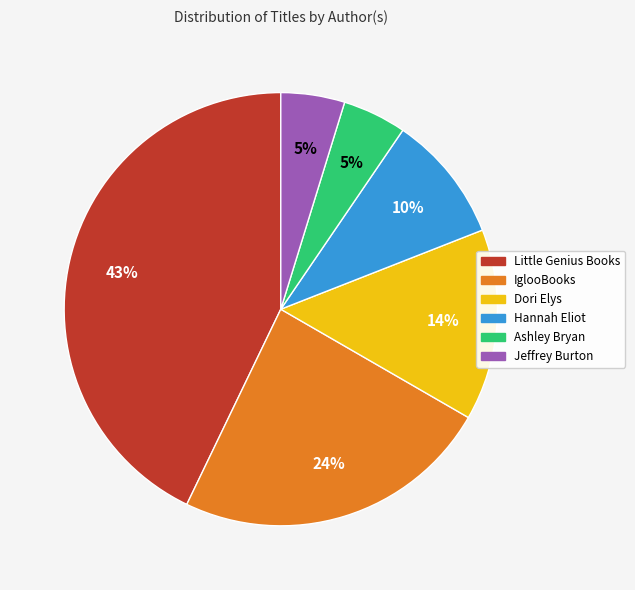

What percentage is the Jeffrey Burton slice, to the nearest percent?

5%